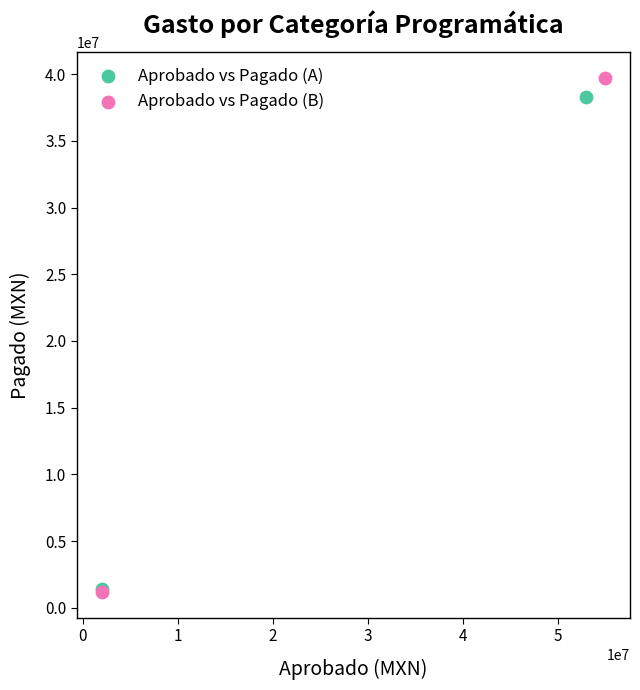

What are all the series names shown in the legend?

Aprobado vs Pagado (A), Aprobado vs Pagado (B)